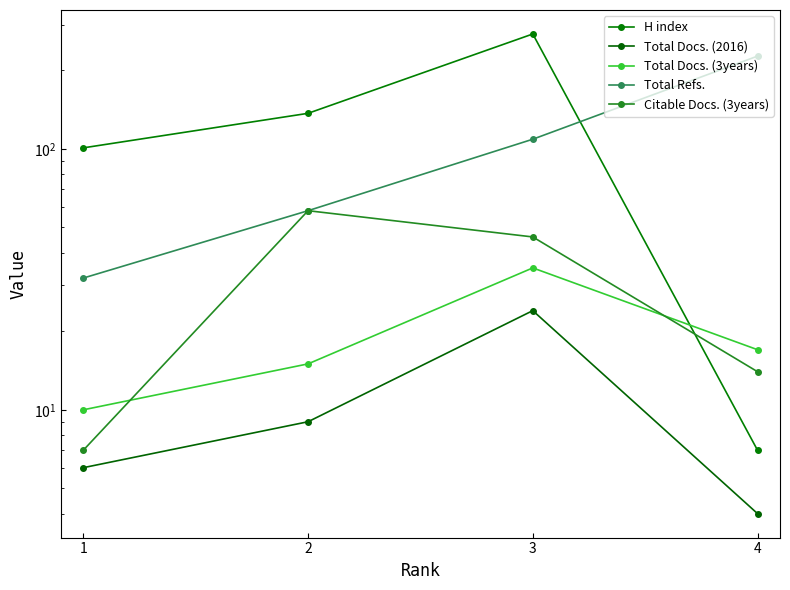

Which series has the widest spread of values?

H index